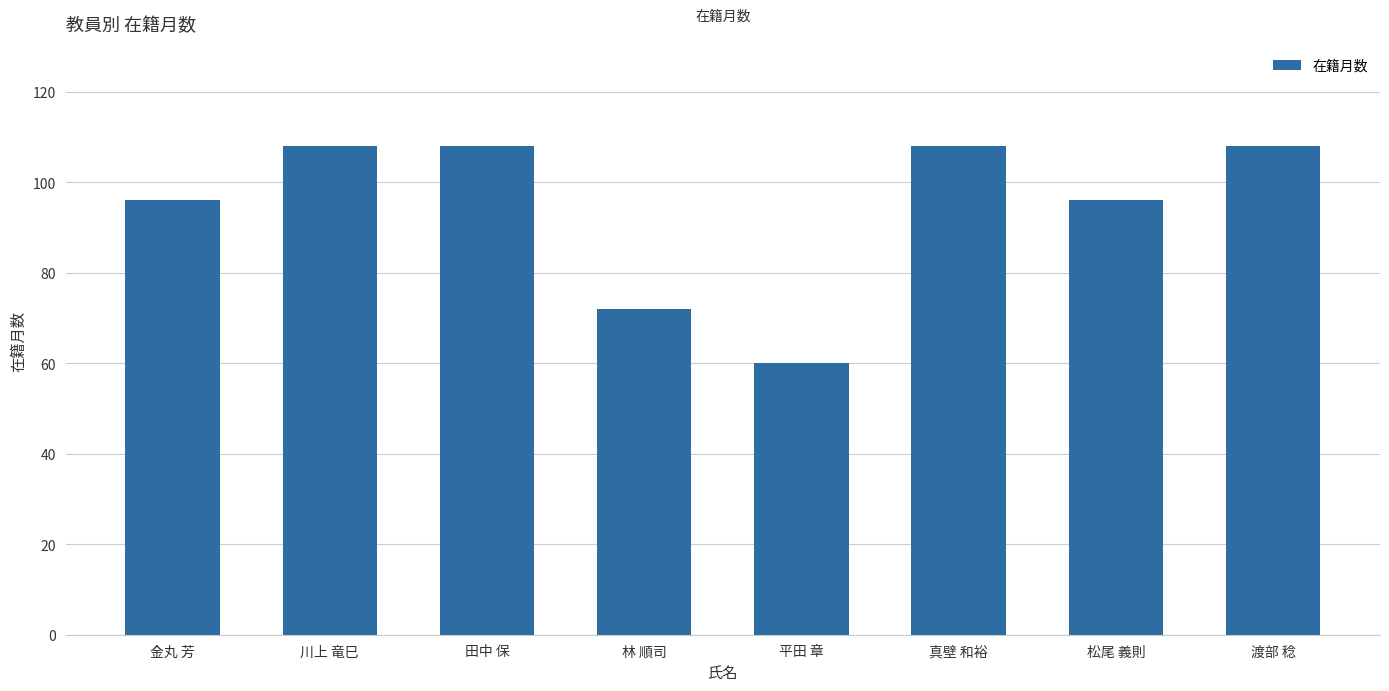

Reading left to right, what are all the values shown in this chart?

96	108	108	72	60	108	96	108